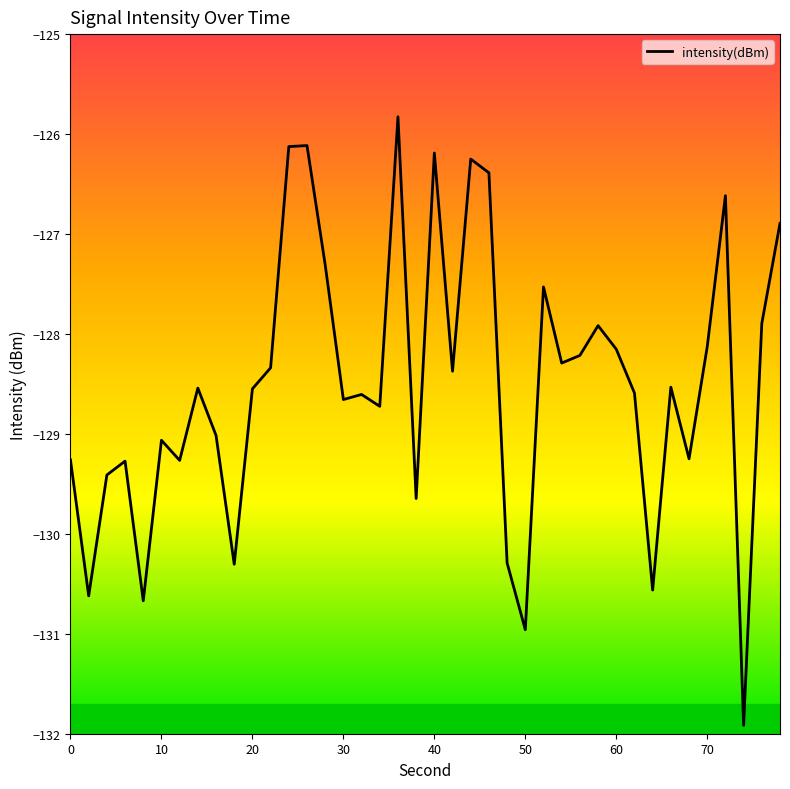

What is the difference between the maximum and minimum values?

6.1